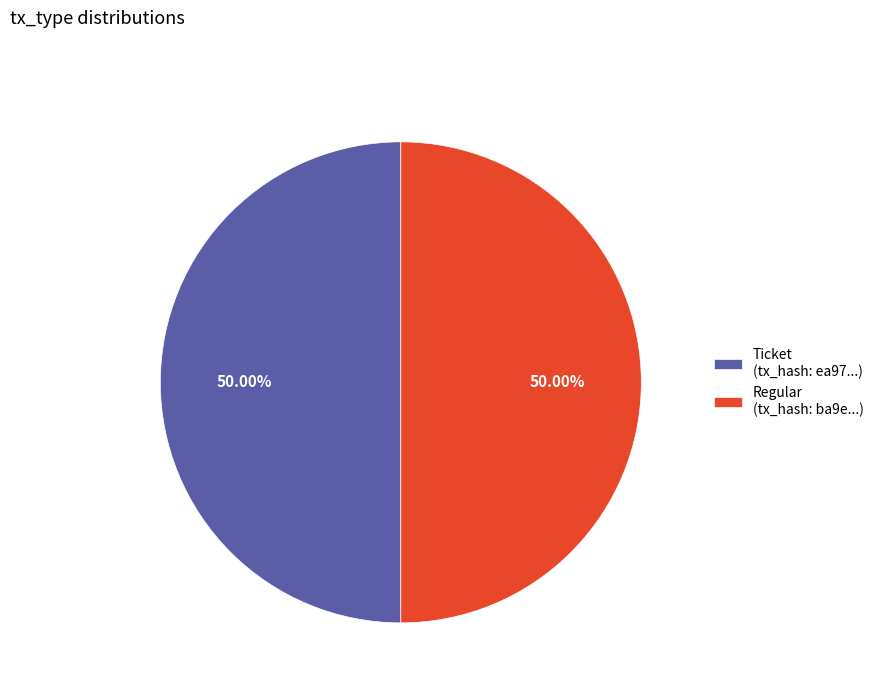

Combined, do Ticket (tx_hash: ea97...) and Regular (tx_hash: ba9e...) account for over 50%?

Yes